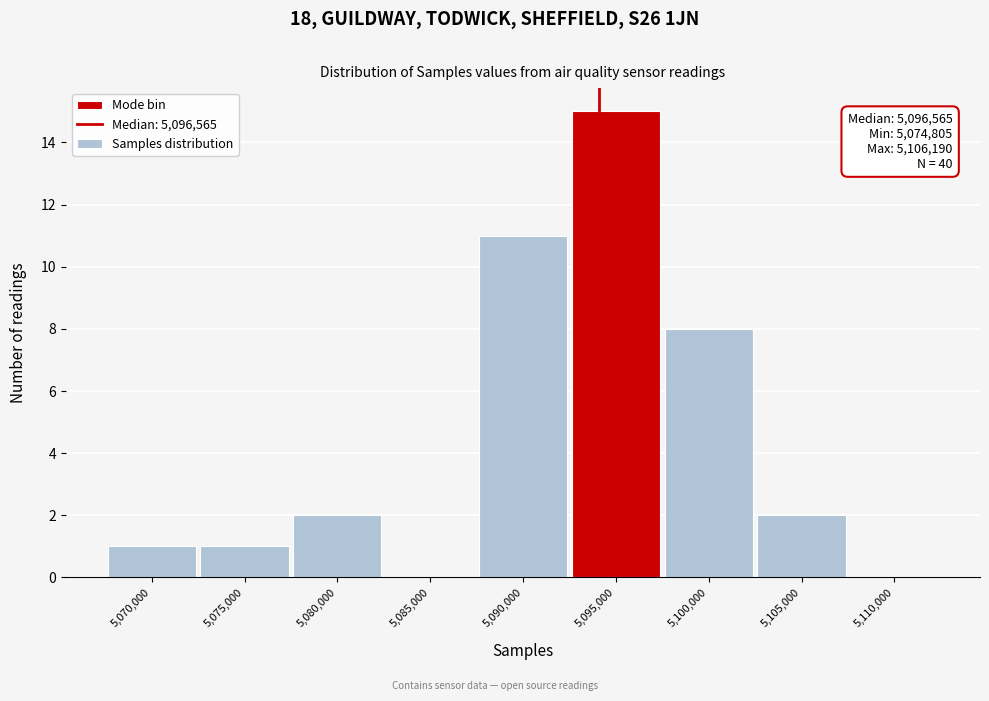

Reading right to left, list all the values displayed in this chart.

5,110,000=0	5,105,000=2	5,100,000=8	5,095,000=15	5,090,000=11	5,085,000=0	5,080,000=2	5,075,000=1	5,070,000=1